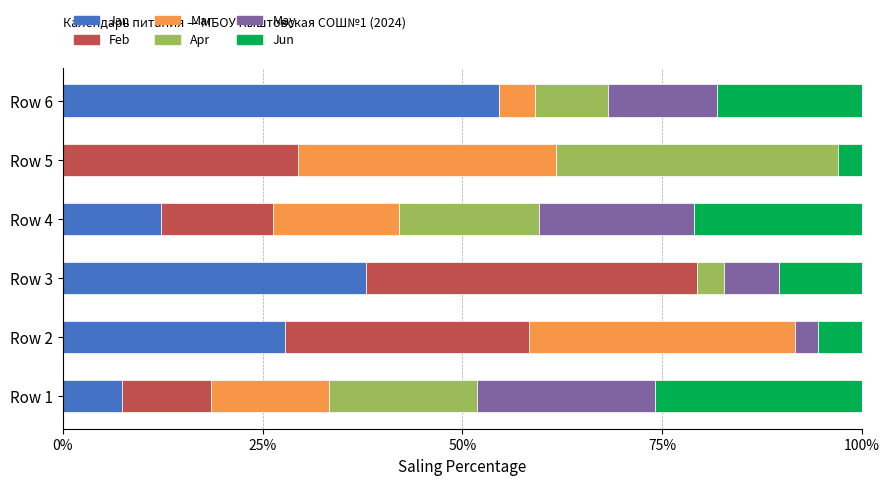

Which category has the highest value in the Jan series?

Row 6